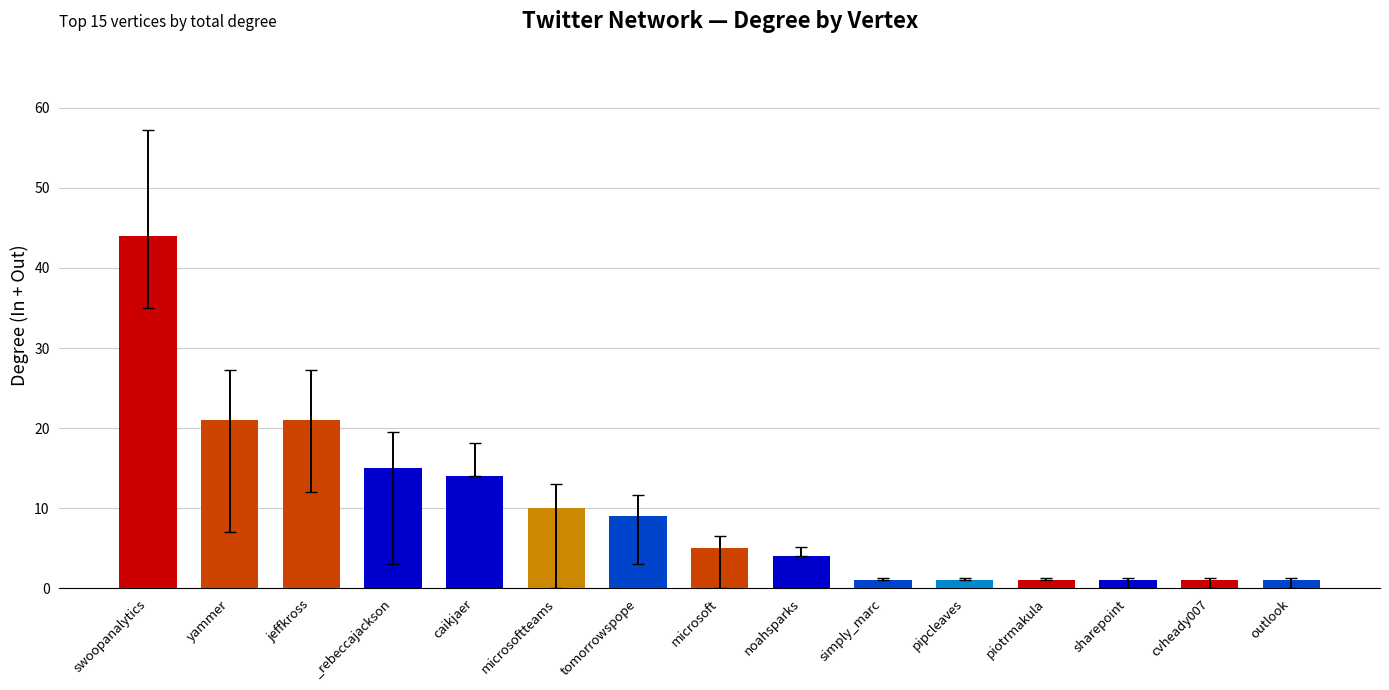

Does the chart contain any negative values?

No